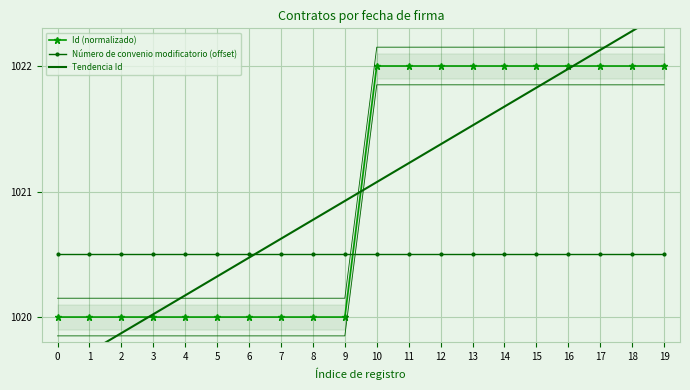

Which series changed the most between 5 and 15?

Id (normalizado)